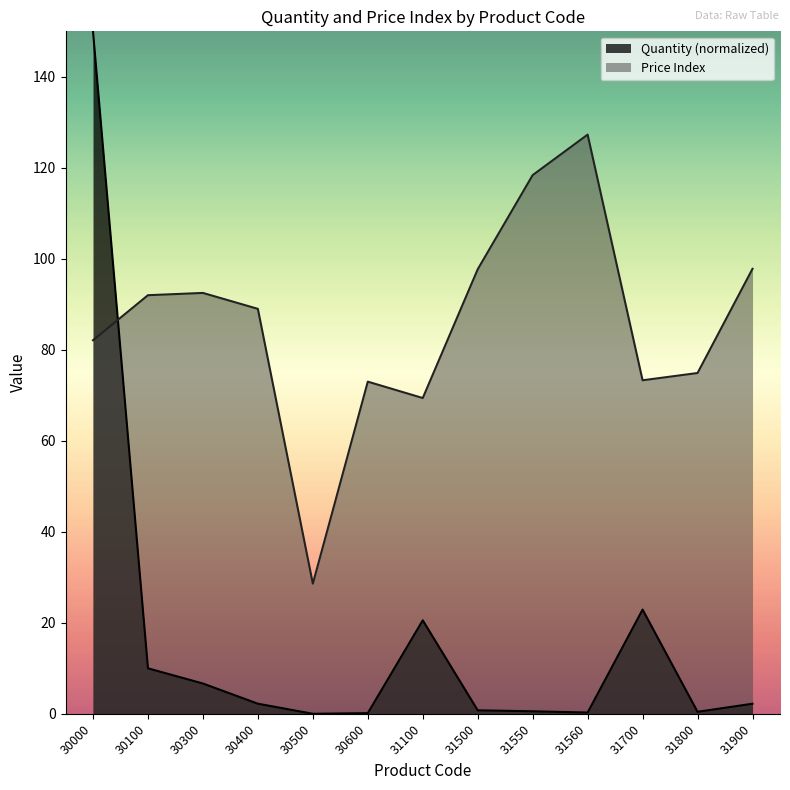

Is the value of Price Index at 31500 greater than the value of Quantity at 30100?

Yes